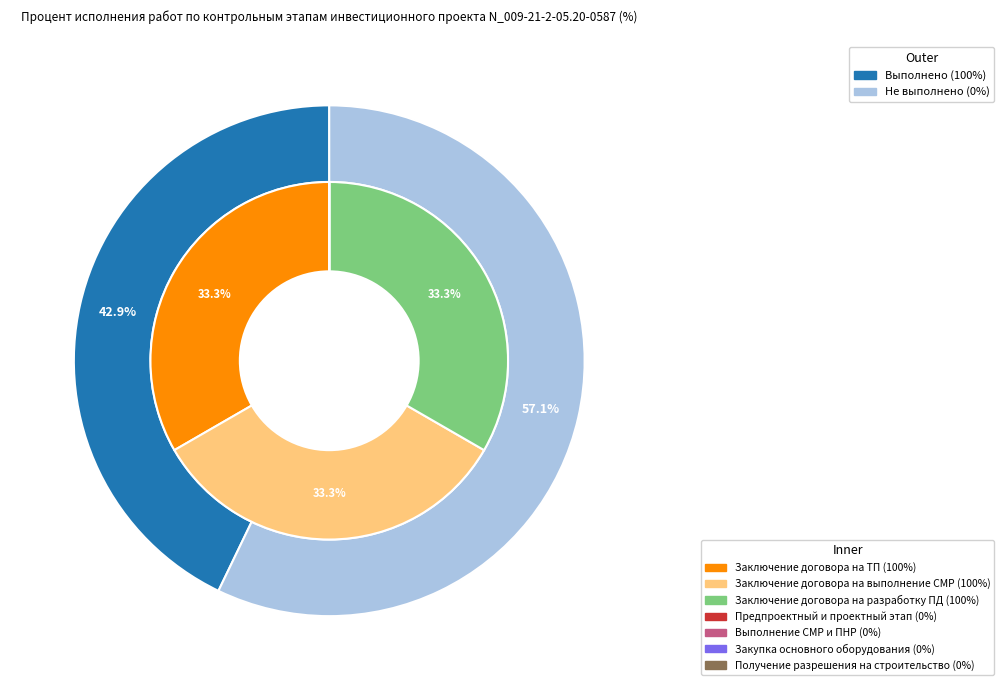

To the nearest percent, what portion does Заключение договора на ТП represent?

33%